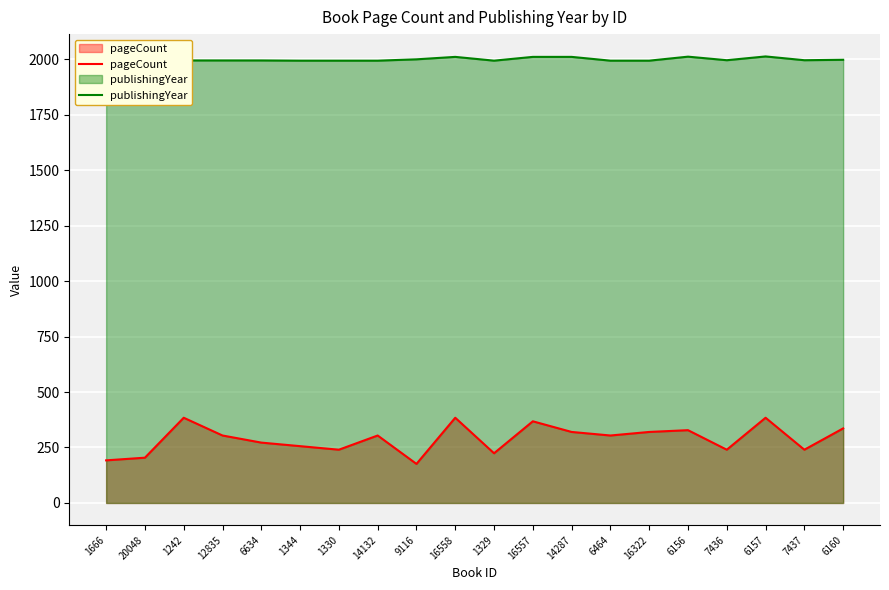

At which label is pageCount closest to 280?

6634